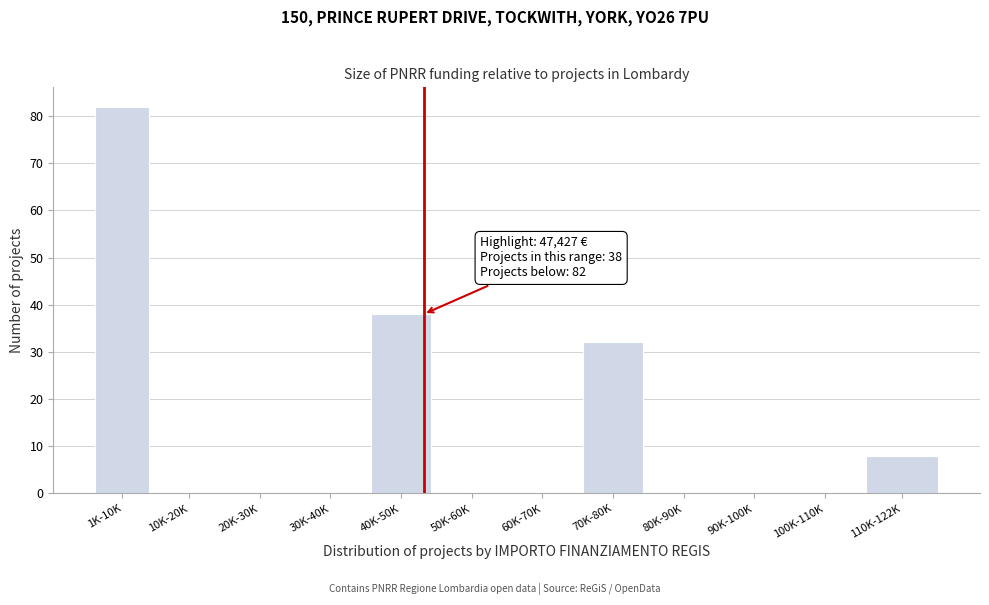

Reading left to right, extract all data points from this chart.

1K-10K=82	10K-20K=0	20K-30K=0	30K-40K=0	40K-50K=38	50K-60K=0	60K-70K=0	70K-80K=32	80K-90K=0	90K-100K=0	100K-110K=0	110K-122K=8